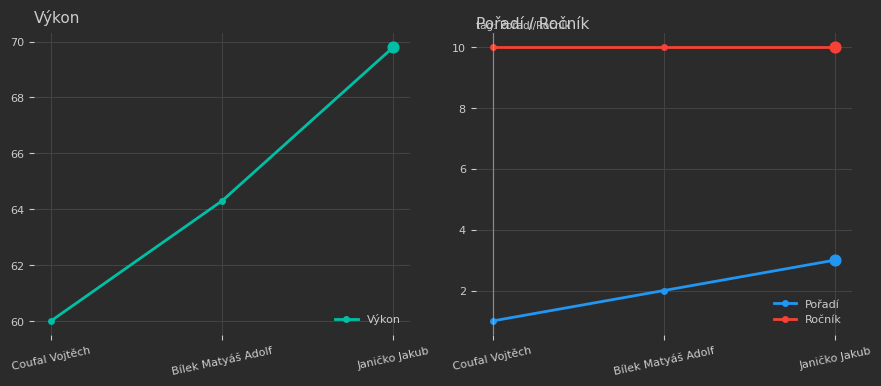

Which series contains the lowest Y value?

Pořadí